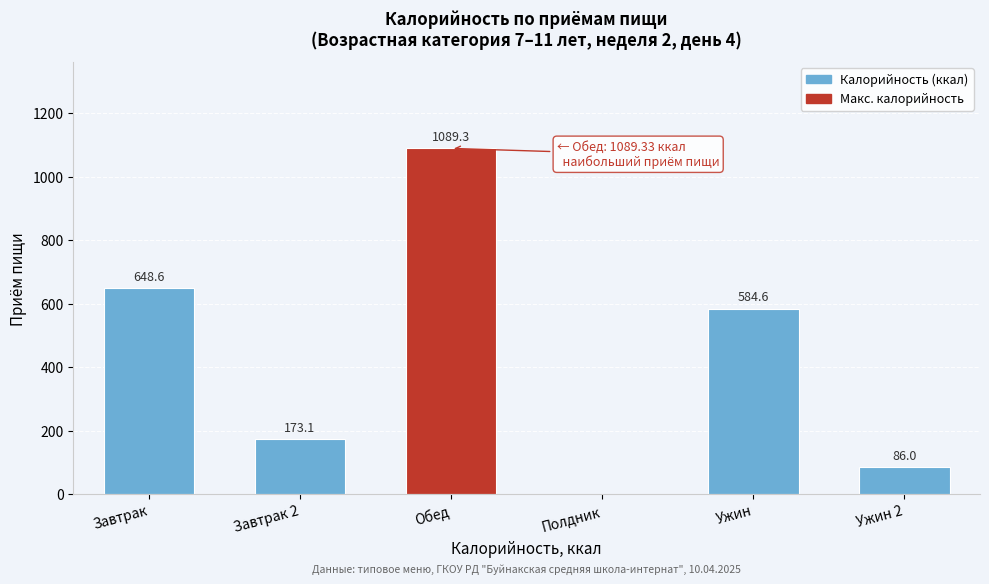

Reading left to right, list all the values displayed in this chart.

Завтрак=648.6	Завтрак 2=173.1	Обед=1089.3	Полдник=0.0	Ужин=584.6	Ужин 2=86.0